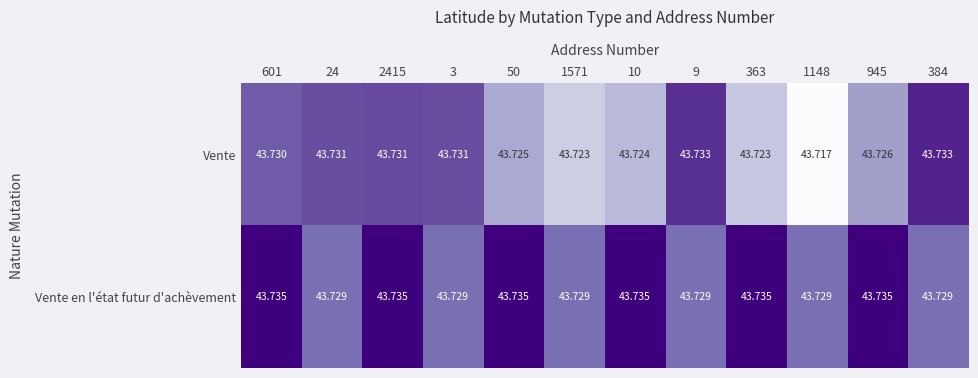

Rank the series at 601 from lowest to highest value.

Vente, Vente en l'état futur d'achèvement